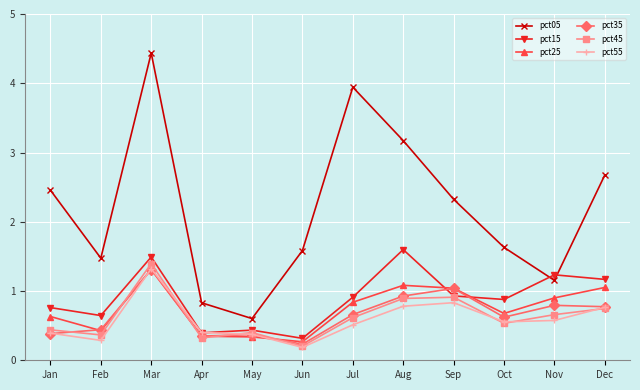

The pct25 series shows 1.0 at Sep. True or false?

True